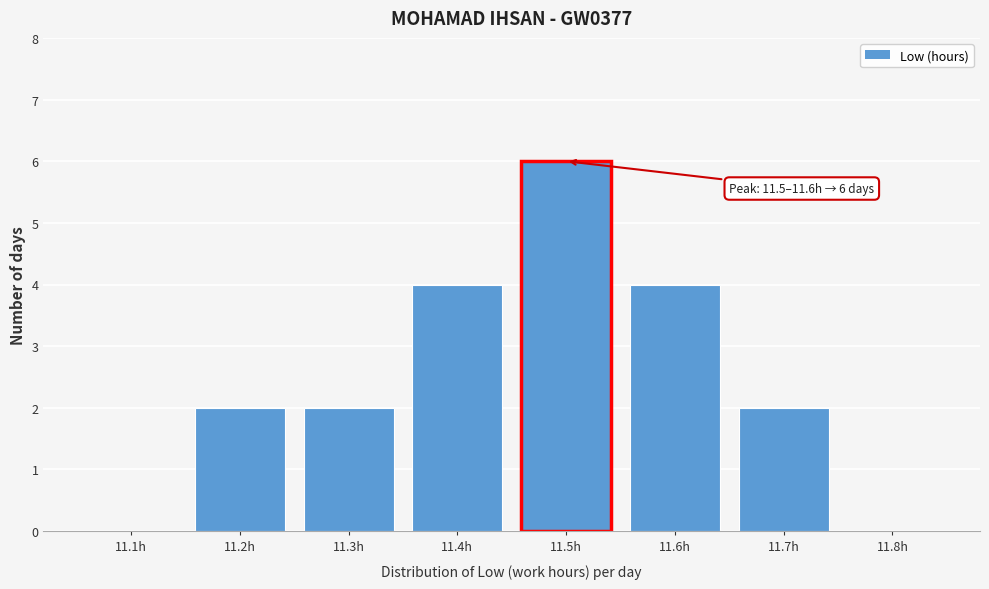

Reading left to right, extract all data points from this chart.

11.1h=0	11.2h=2	11.3h=2	11.4h=4	11.5h=6	11.6h=4	11.7h=2	11.8h=0